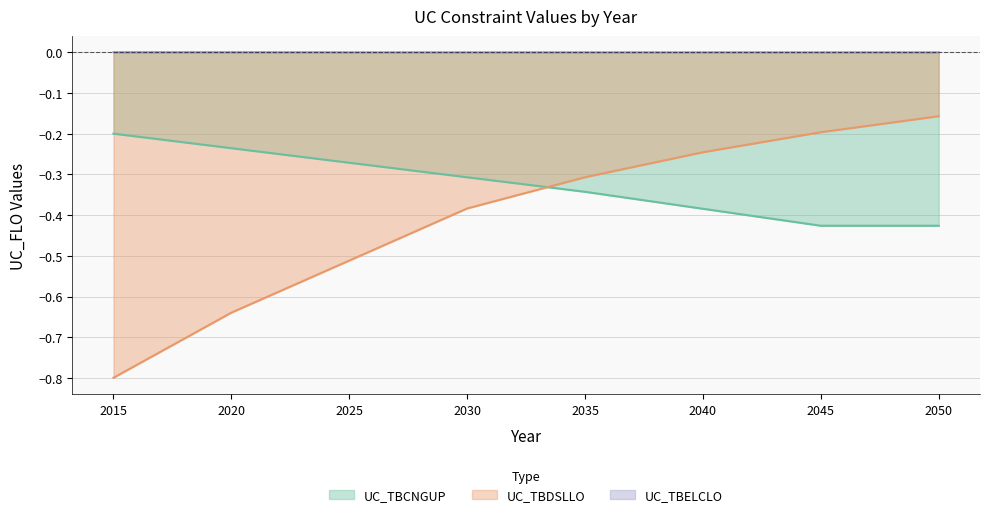

What is the sum of all UC_TBCNGUP values?

-2.6